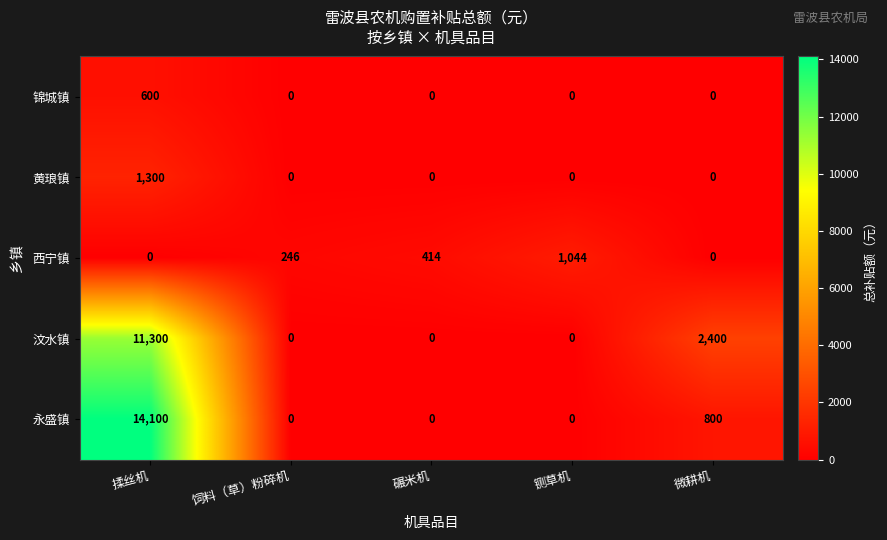

At which label is 永盛镇 closest to 7050?

微耕机